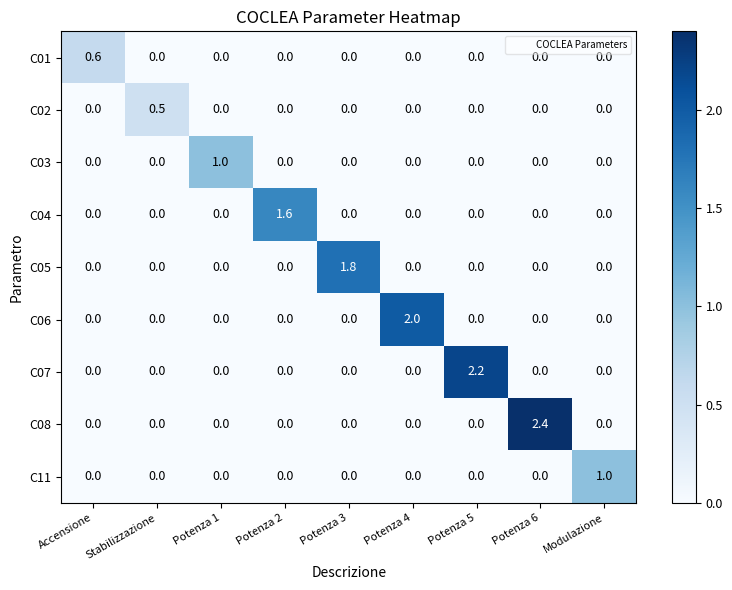

What is the difference between the highest and lowest values at Potenza 2?

1.6